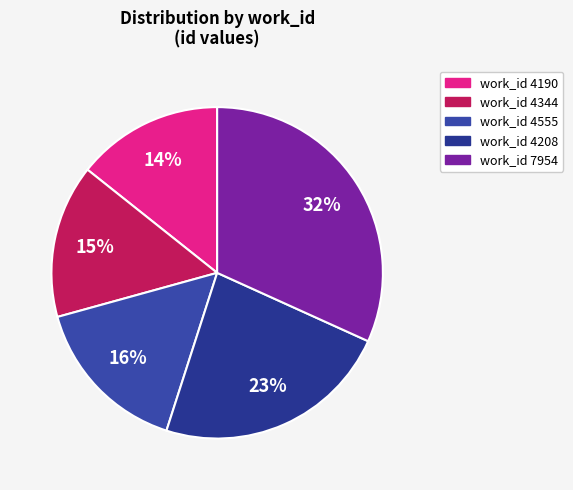

How many slices are in this pie chart?

5